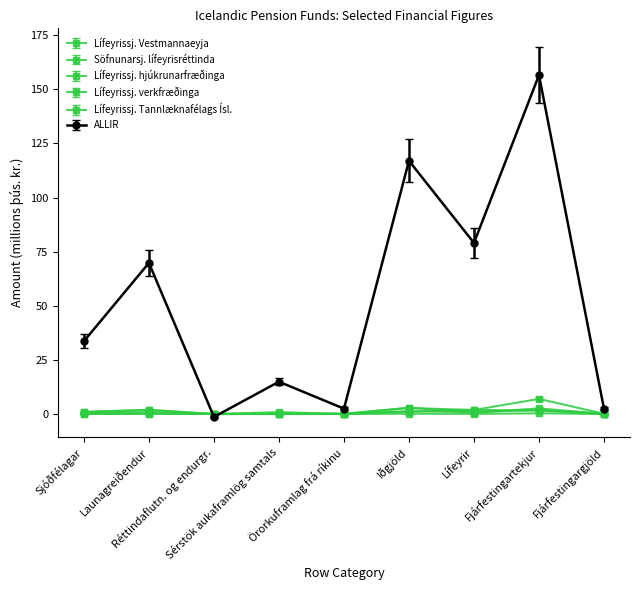

At which label does Lífeyrissj. hjúkrunarfræðinga first exceed 0?

Sjóðfélagar